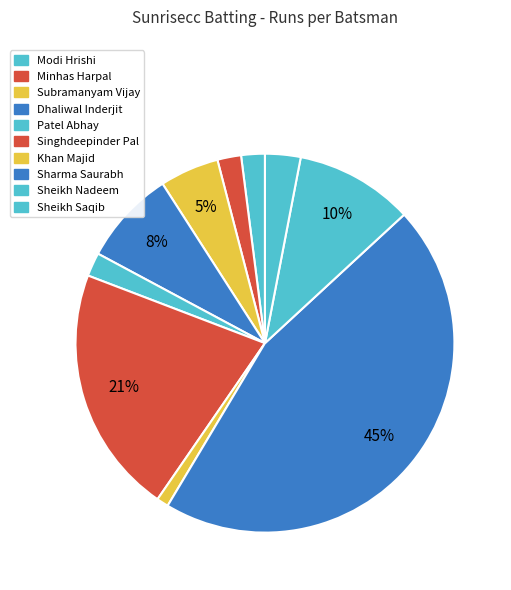

What is the ratio of the value at Dhaliwal Inderjit to the value at Subramanyam Vijay?

1.6